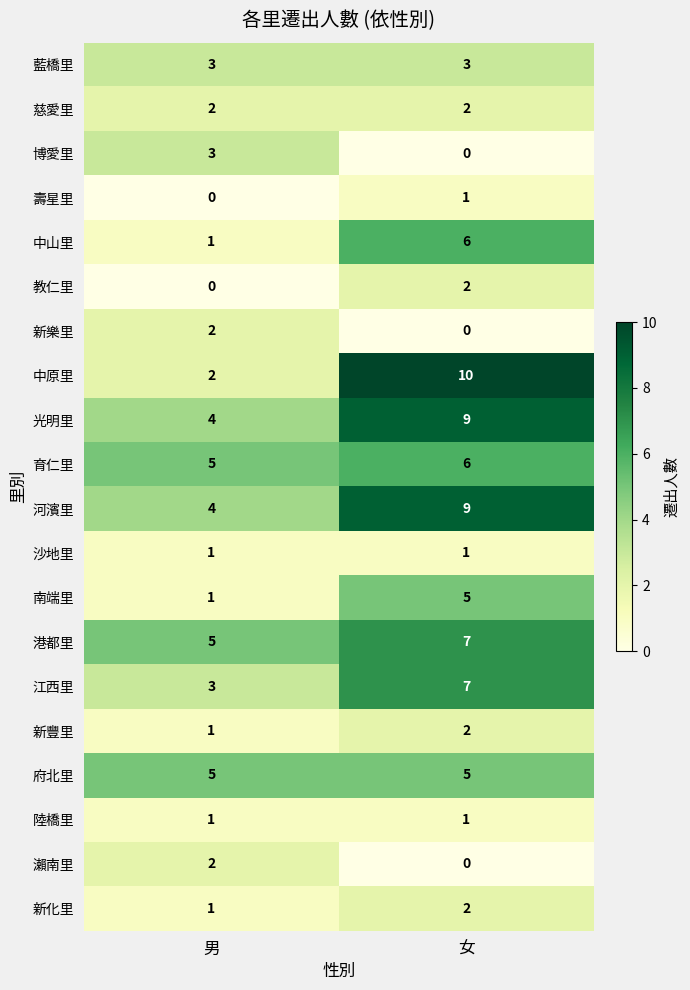

At which label does 新化里 reach its peak?

女